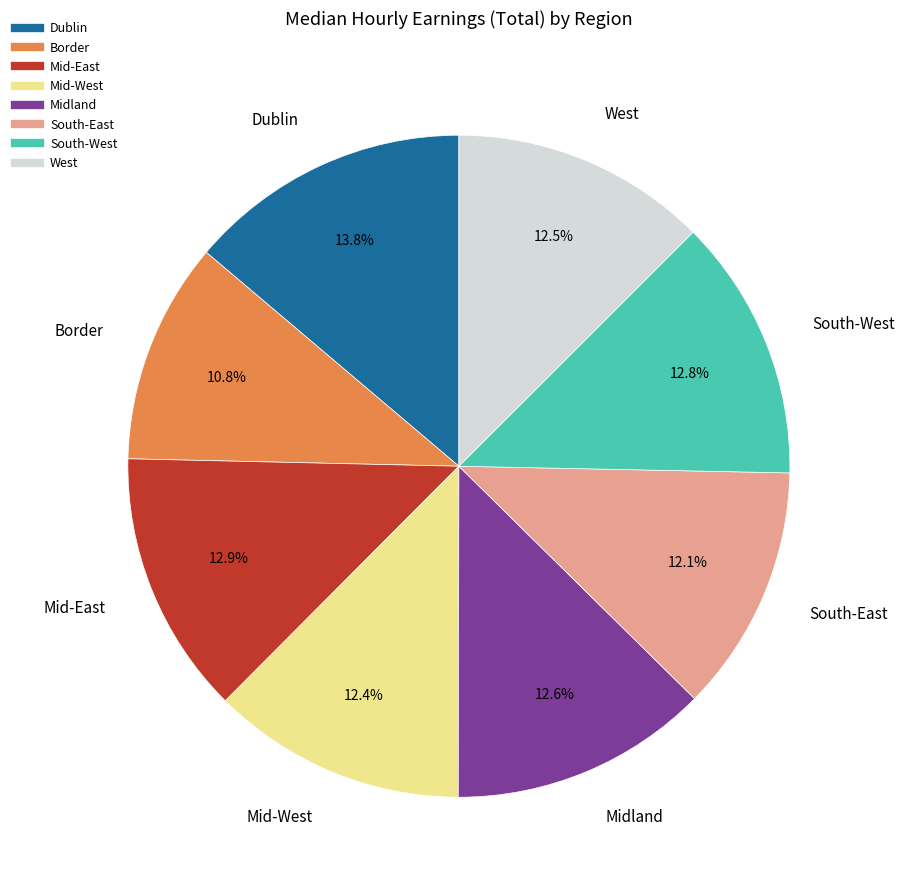

Does Dublin account for over 50% of the chart?

No